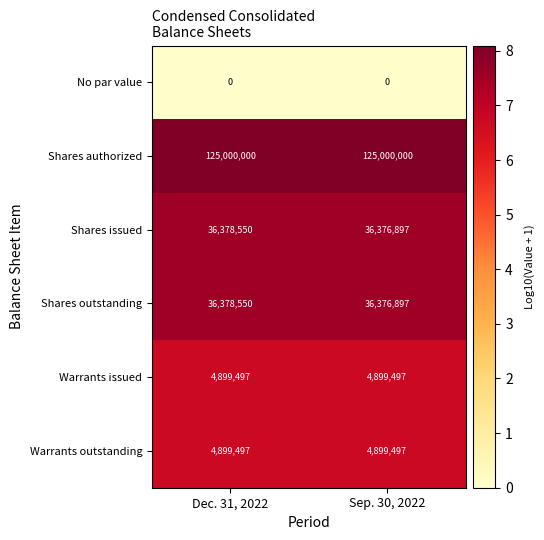

The Warrants outstanding series shows 2615327 at Sep. 30, 2022. True or false?

False